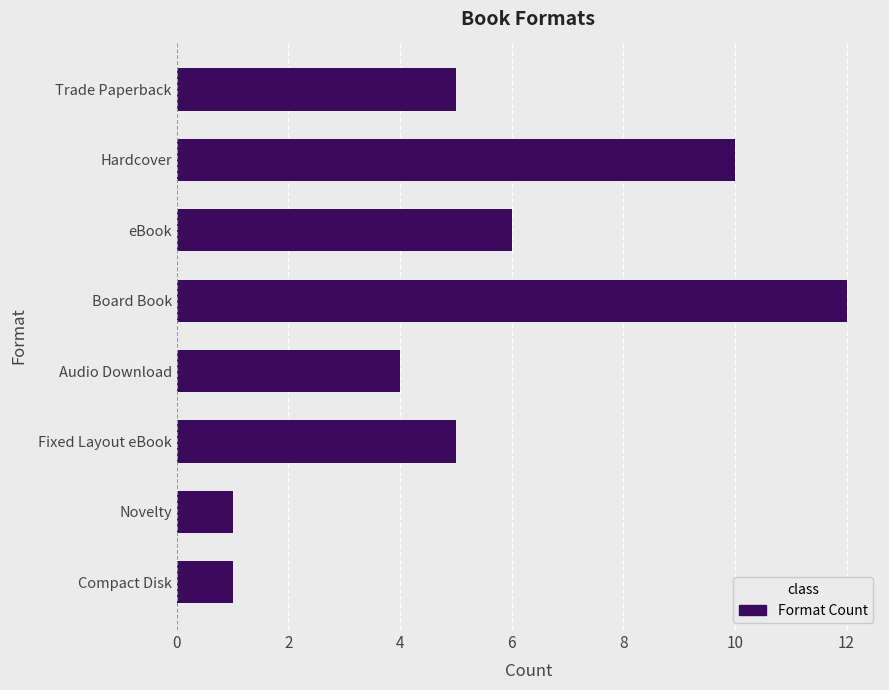

What is the difference between the maximum and minimum values?

11